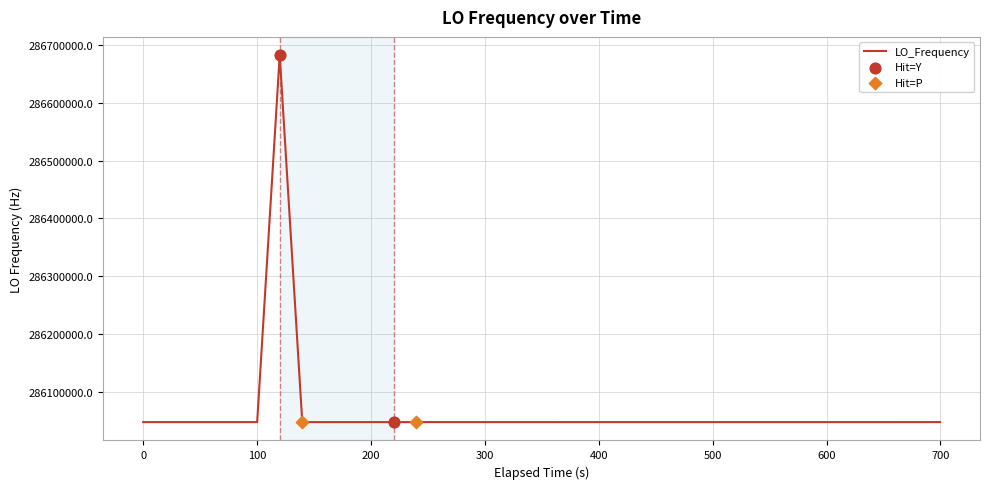

What is the difference between the maximum and minimum values?

635707.0